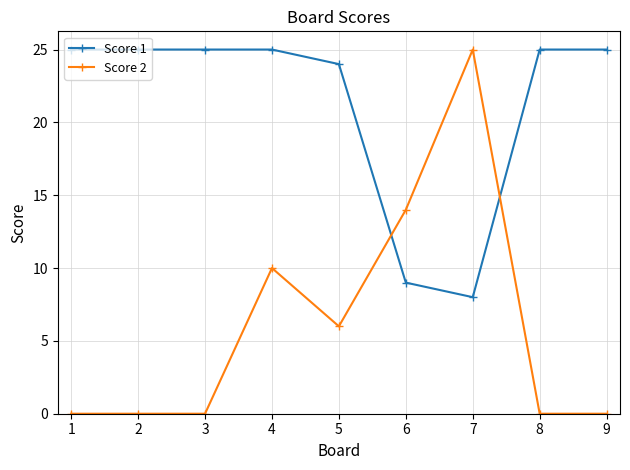

Does the chart have visible grid lines?

Yes